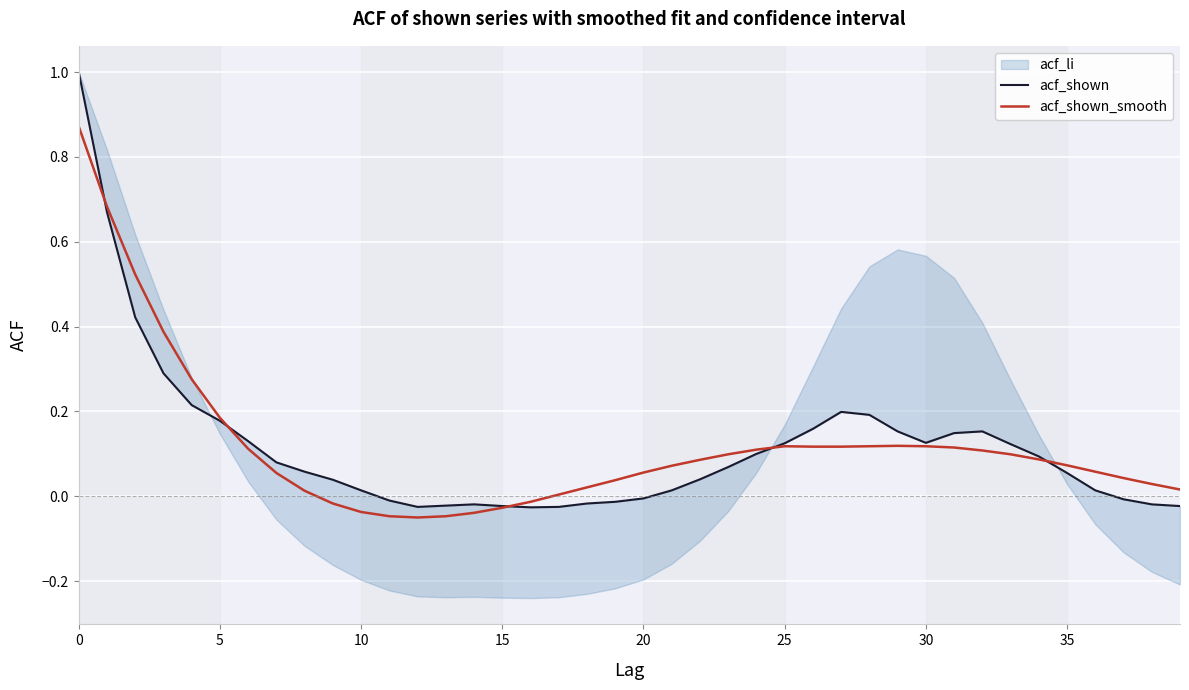

After their last crossing, which series has the higher values: acf_shown or acf_shown_smooth?

acf_shown_smooth